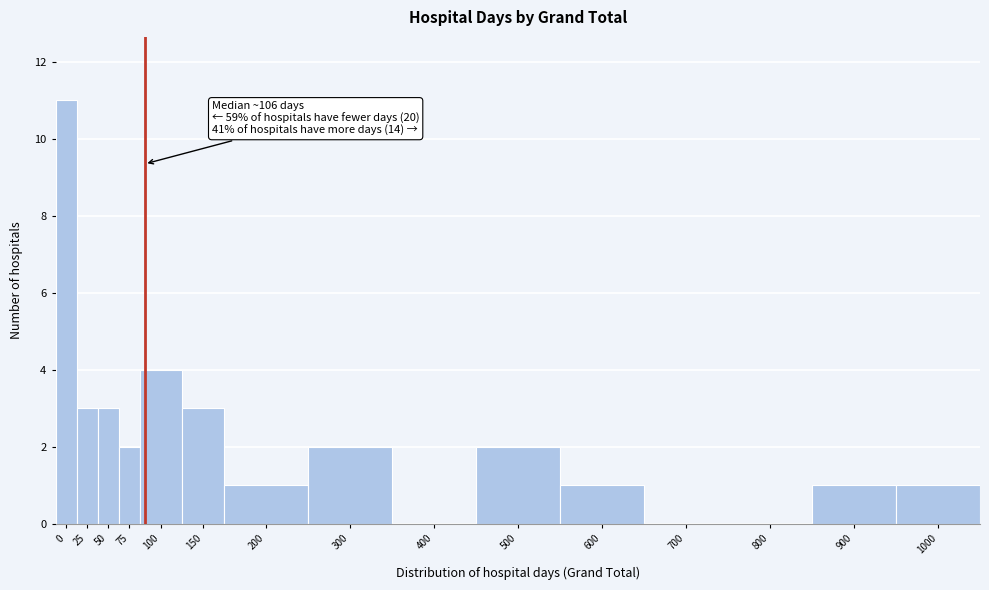

Reading right to left, transcribe all the data shown in this chart.

1000=1	900=1	800=0	700=0	600=1	500=2	400=0	300=2	200=1	150=3	100=4	75=2	50=3	25=3	0=11